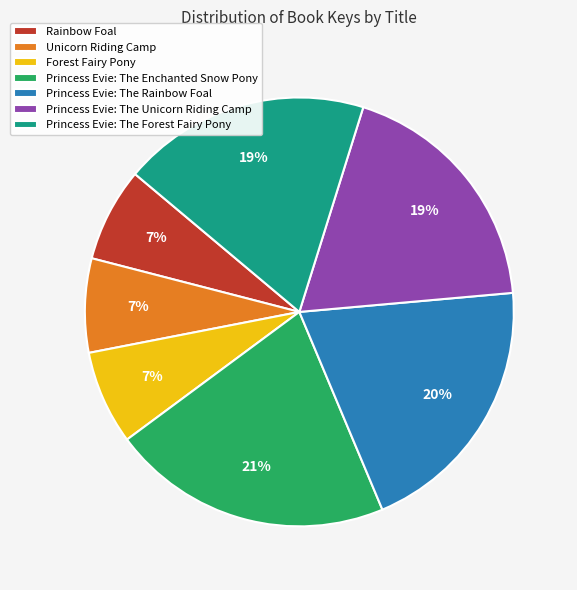

What is the ratio of the value at Rainbow Foal to the value at Unicorn Riding Camp?

1.0